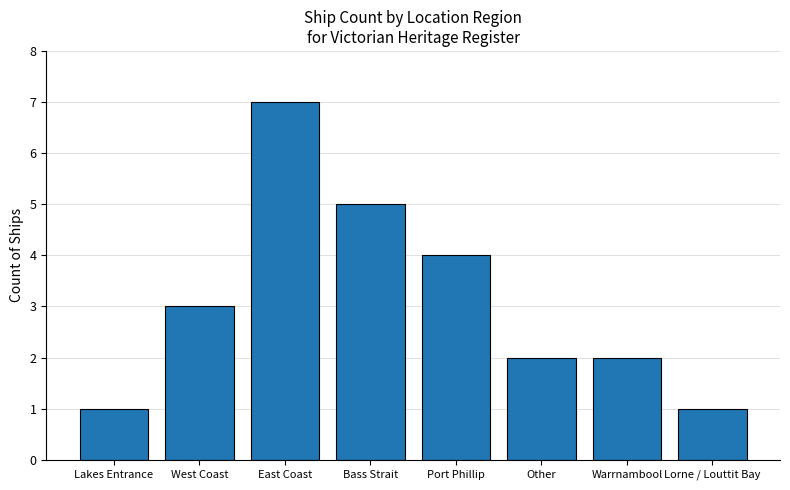

Approximately how many times larger is the value at Lorne / Louttit Bay compared to Warrnambool?

0.5